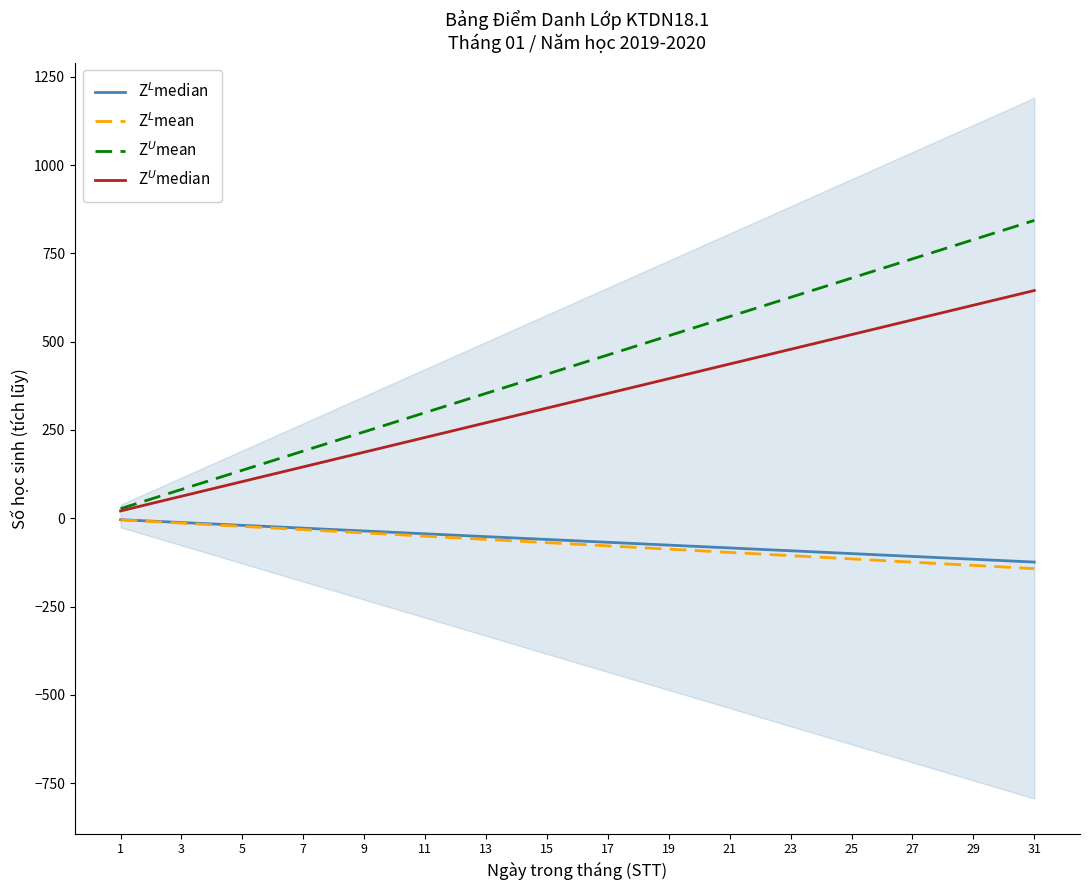

What is the difference between the second highest and second lowest values in the Z$^L$median series?

112.0